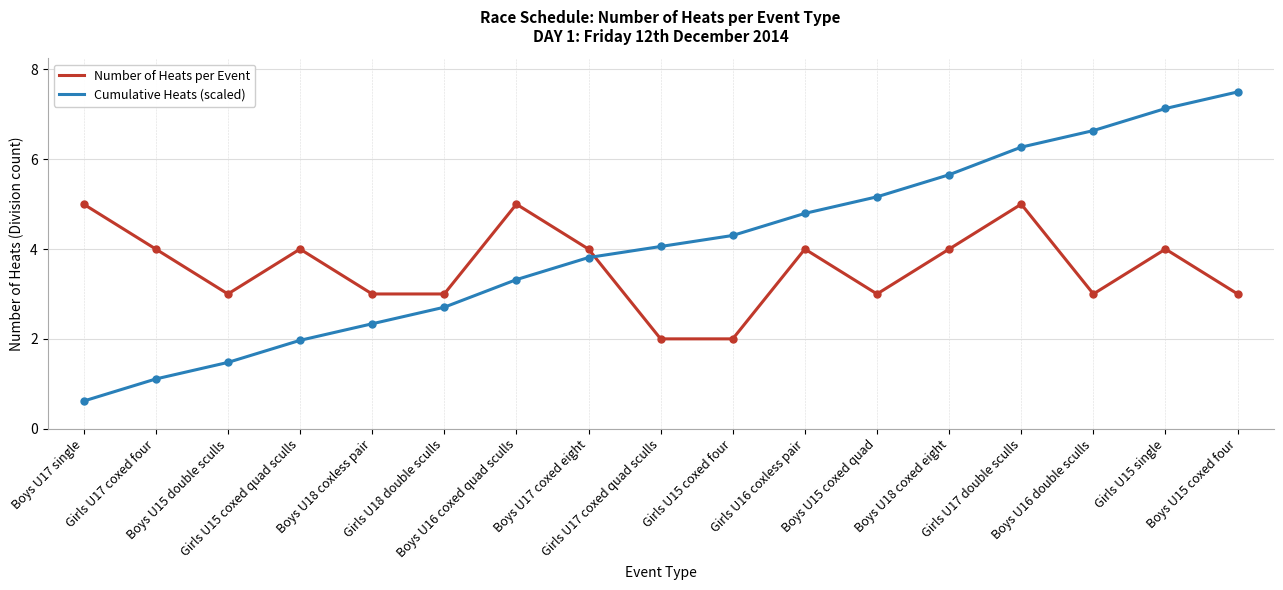

What position from the right is Girls U17 coxed quad sculls?

9